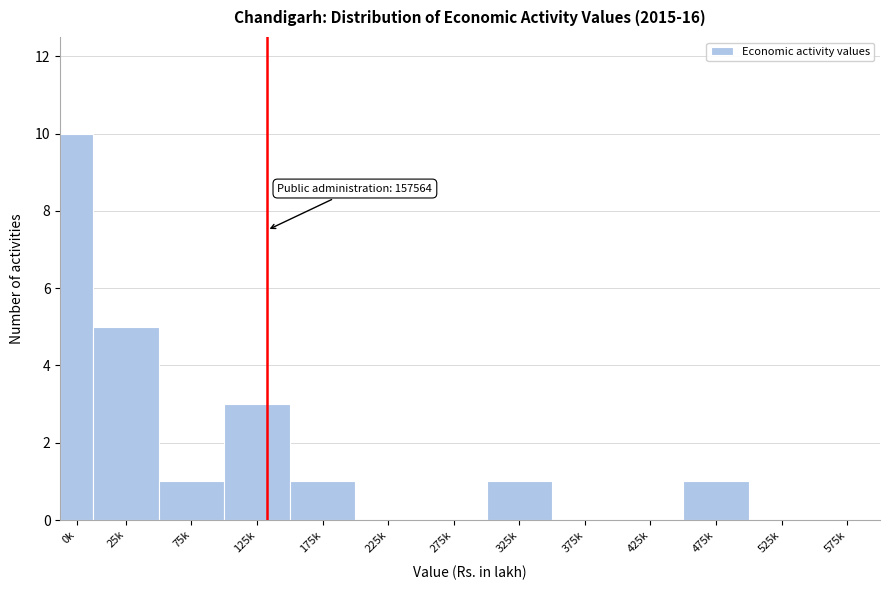

Reading right to left, what are all the values shown in this chart?

575k=0	525k=0	475k=1	425k=0	375k=0	325k=1	275k=0	225k=0	175k=1	125k=3	75k=1	25k=5	0k=10